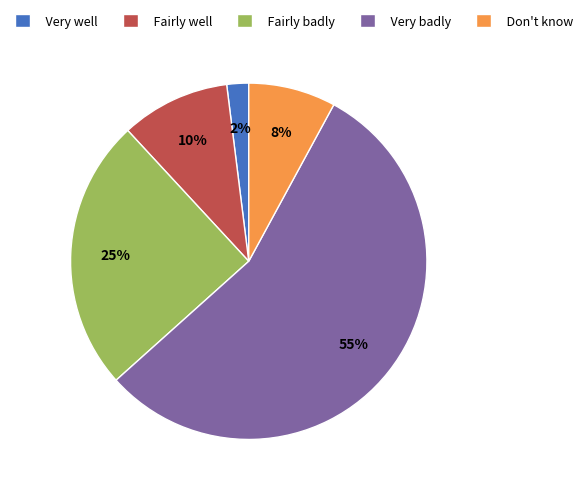

The Fairly well slice represents 10% of the pie. True or false?

True